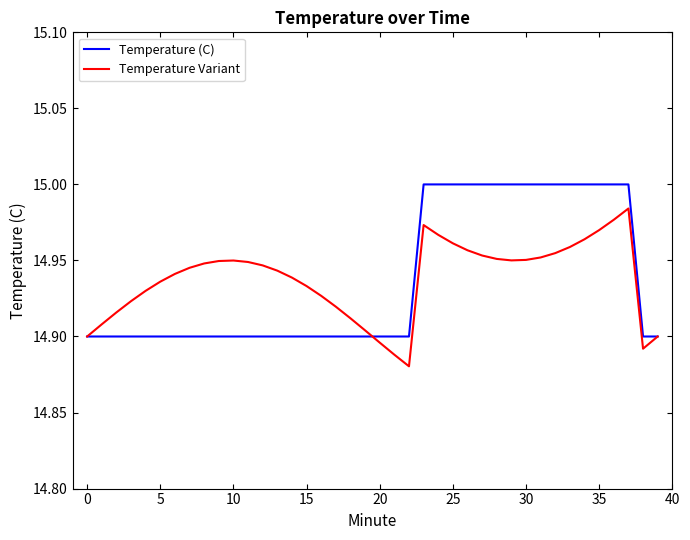

Rank the series by their maximum value, from highest to lowest.

Temperature (C), Temperature Variant